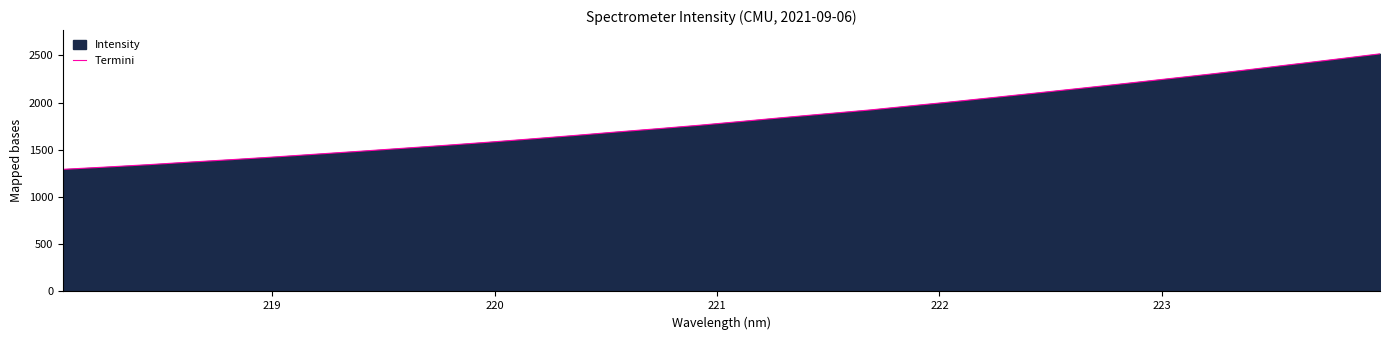

What is the minimum value shown in the chart?

1293.2